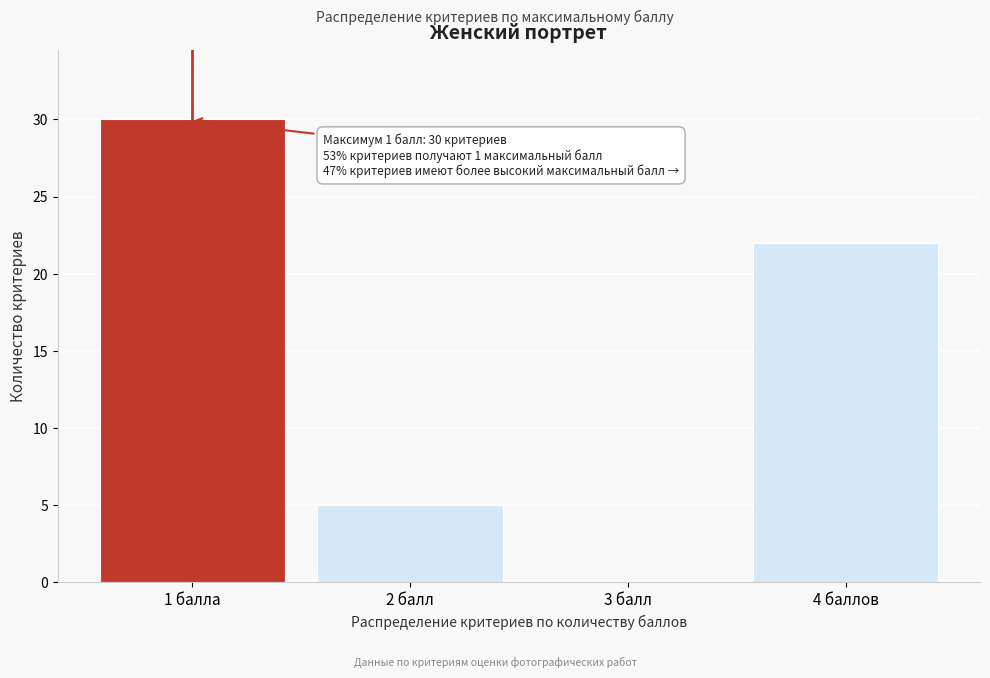

Reading left to right, extract all data points from this chart.

1 балла=30	2 балл=5	3 балл=0	4 баллов=22